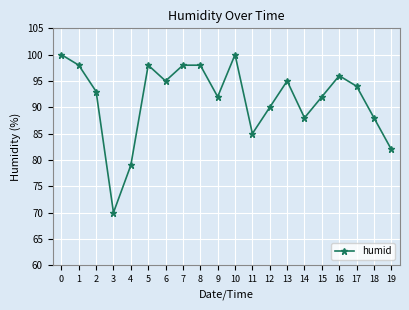

Reading left to right, transcribe all the data shown in this chart.

0=100	1=98	2=93	3=70	4=79	5=98	6=95	7=98	8=98	9=92	10=100	11=85	12=90	13=95	14=88	15=92	16=96	17=94	18=88	19=82